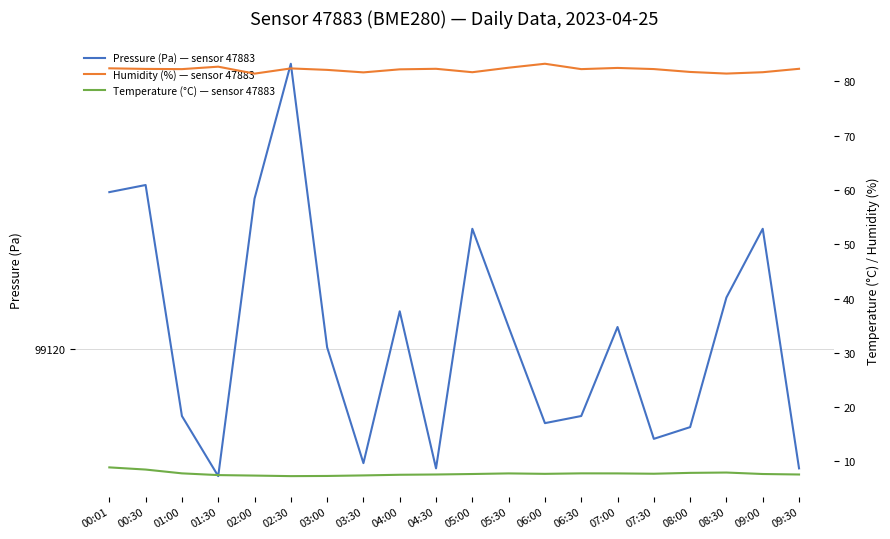

What value does the Temperature (°C) — sensor 47883 series have at 09:30?

7.6